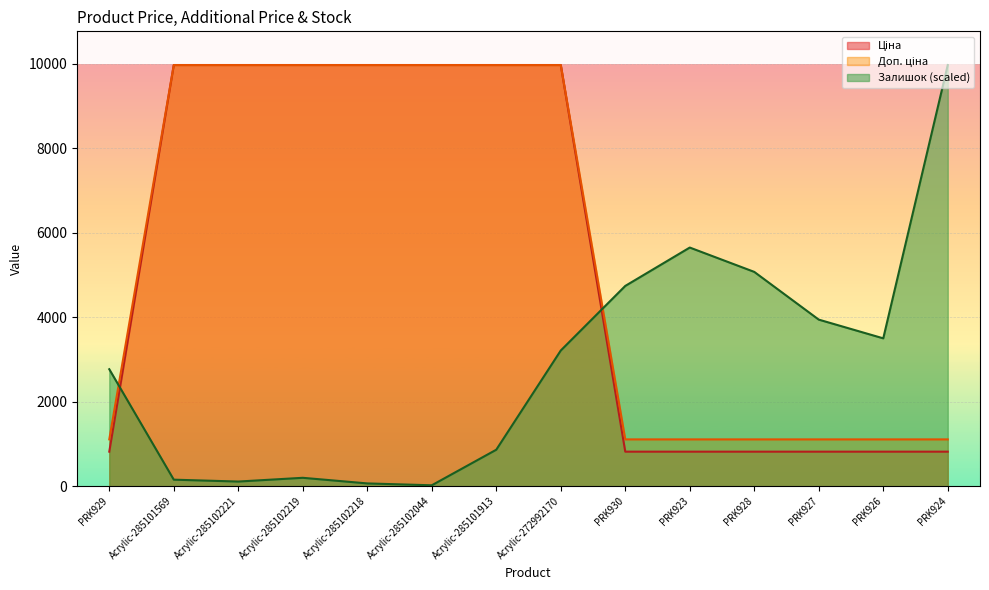

What is the difference between the maximum and minimum values in the Залишок series?

9952.8